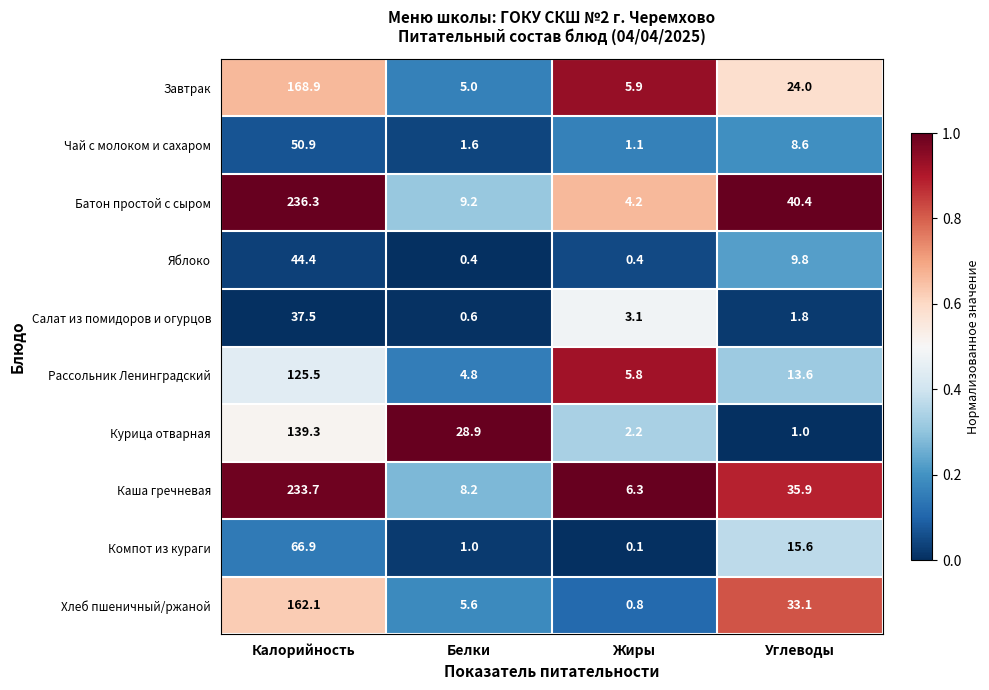

What is the greatest value displayed?

236.3